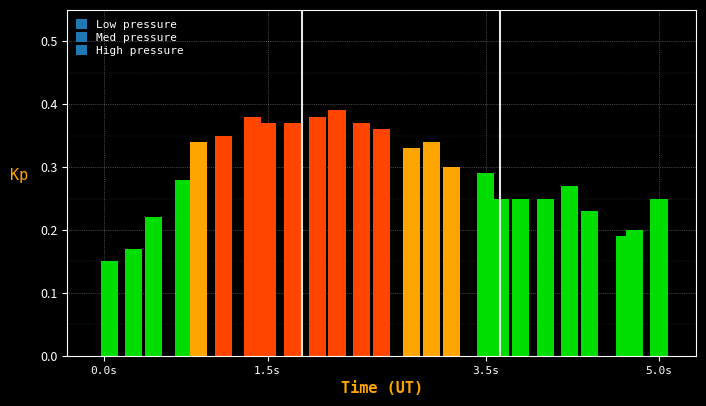

What is the average value?

0.3